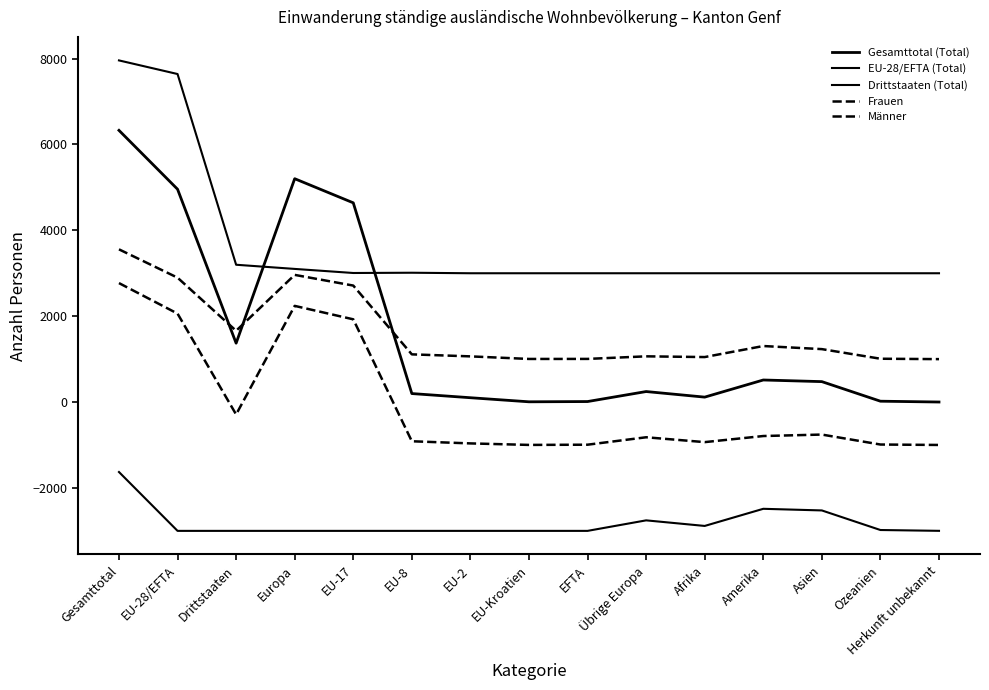

Count the number of categories in the chart.

15